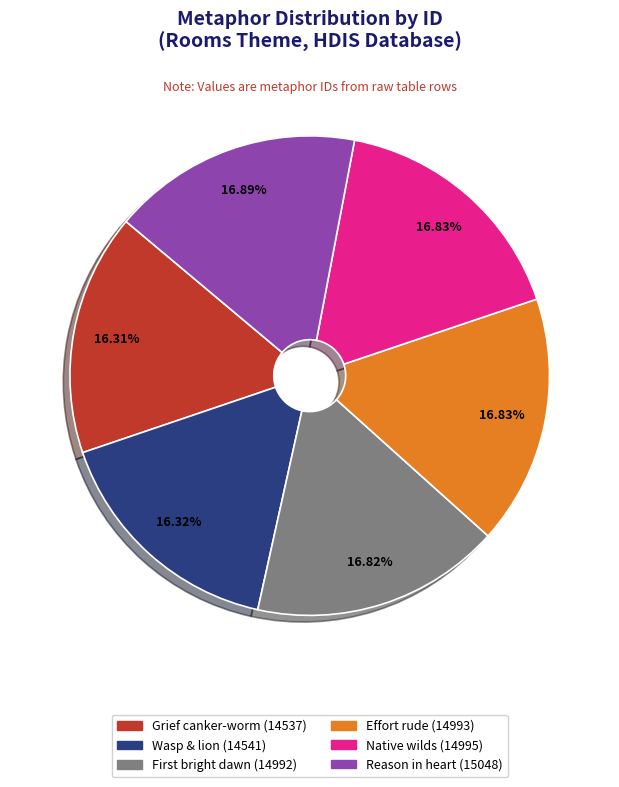

Is there a majority slice in this chart?

No